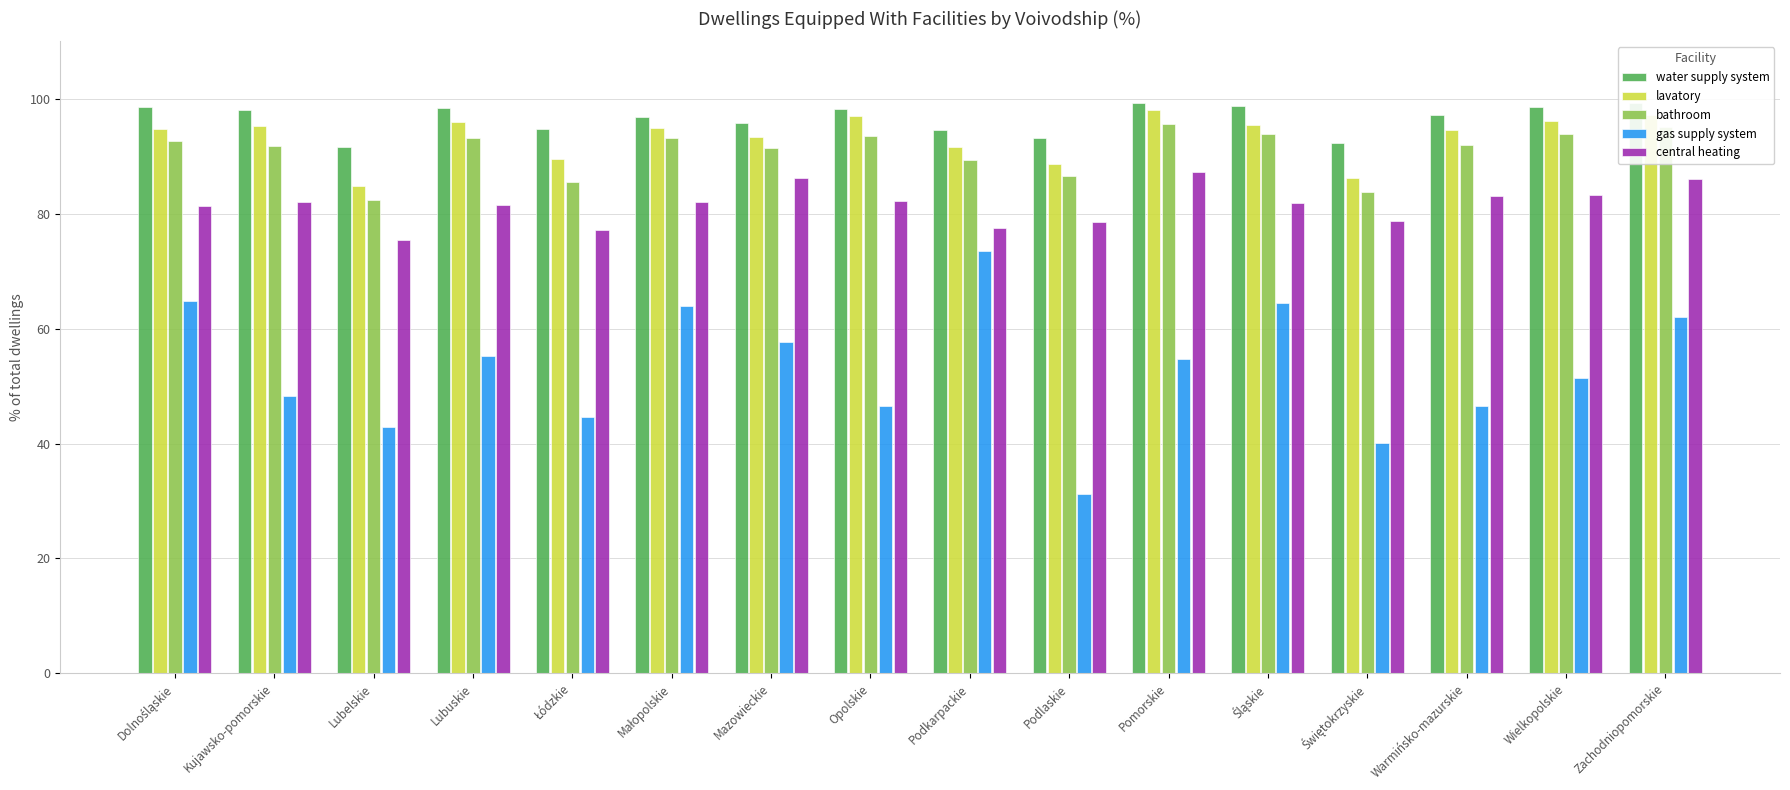

How many bars are there in each group?

5